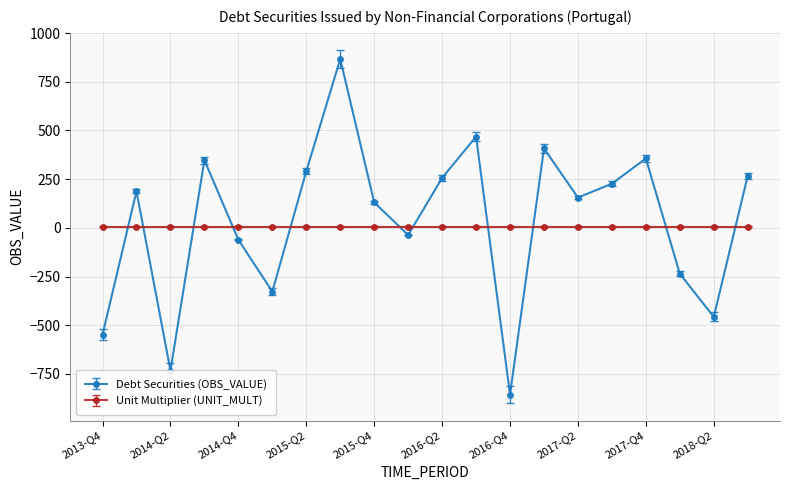

What is the sum of all Debt Securities (OBS_VALUE) values?

703.9